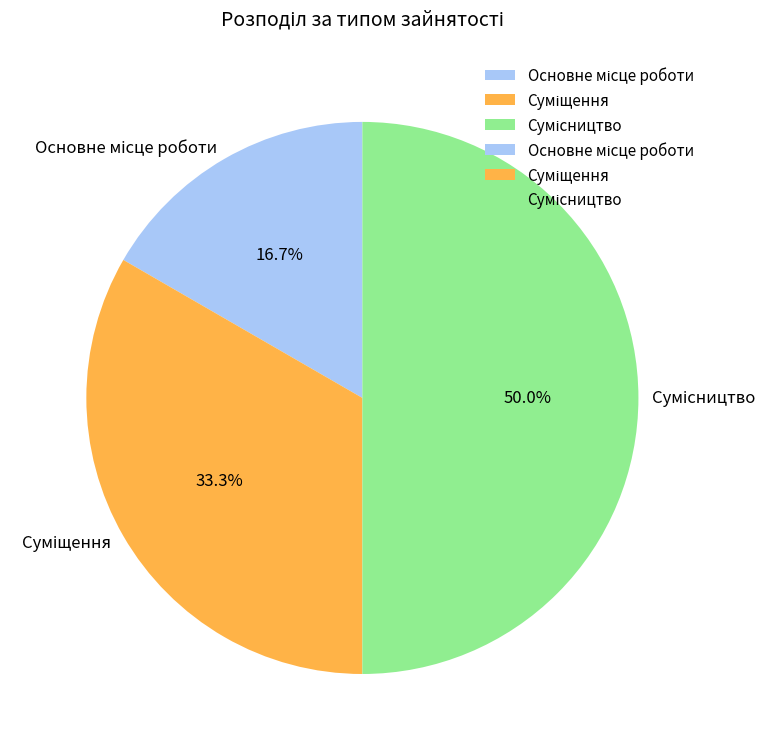

To the nearest percent, what is the difference between the Основне місце роботи and Сумісництво slice percentages?

33%